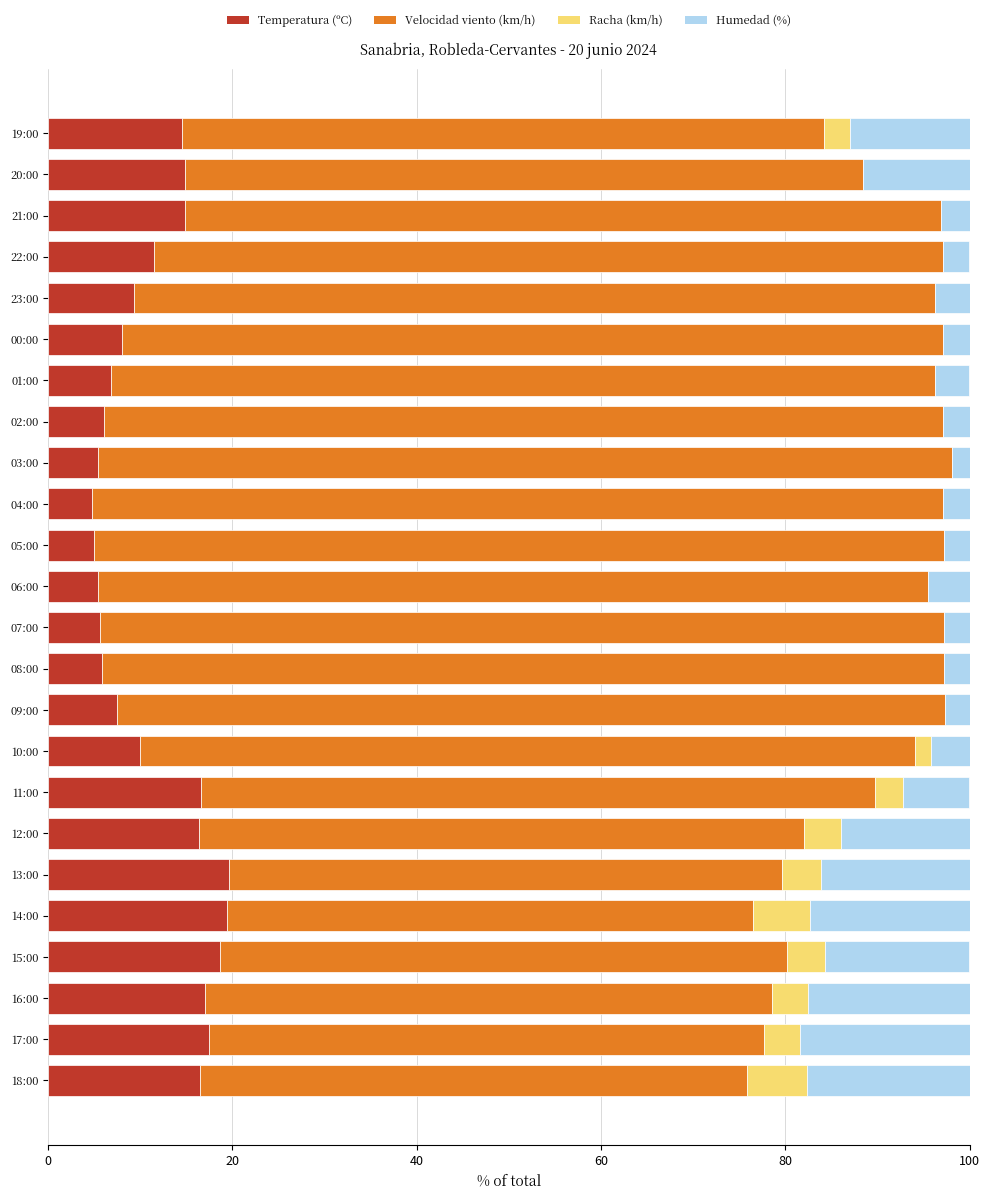

What is the total value across all series at 04:00?

100.0